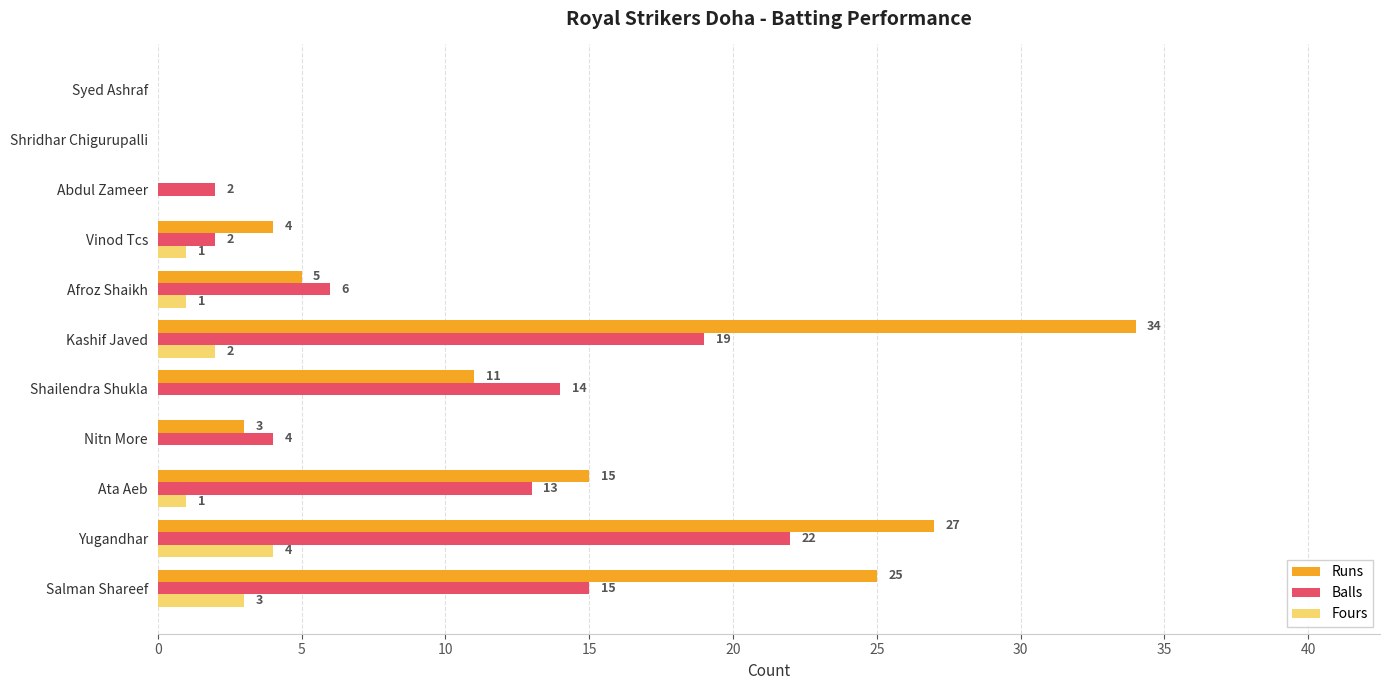

What is the sum of all Runs values?

124